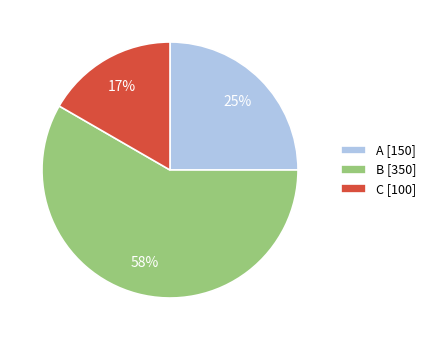

How many segments does this pie chart have?

3